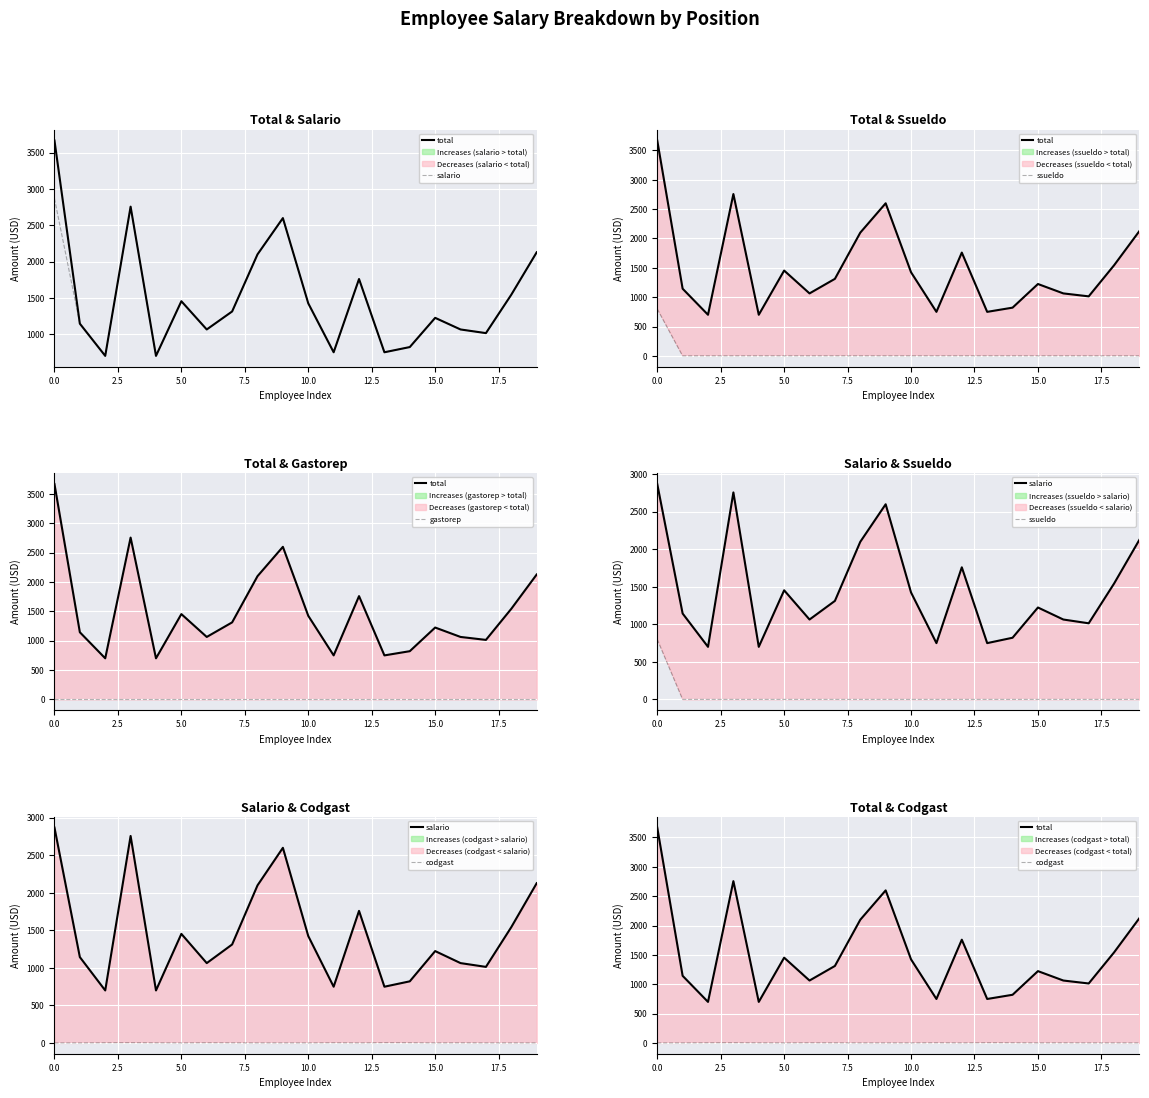

Is this an area chart (filled region under the line)?

No